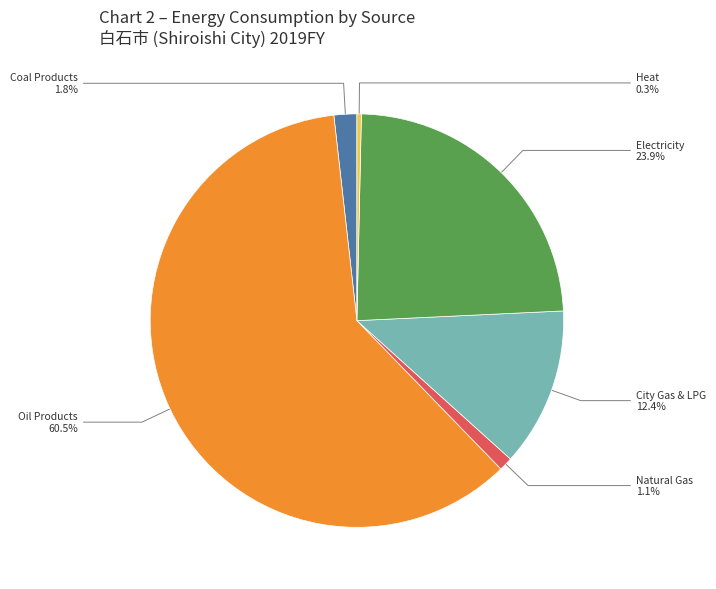

Is there any slice that represents more than half of the pie?

Yes